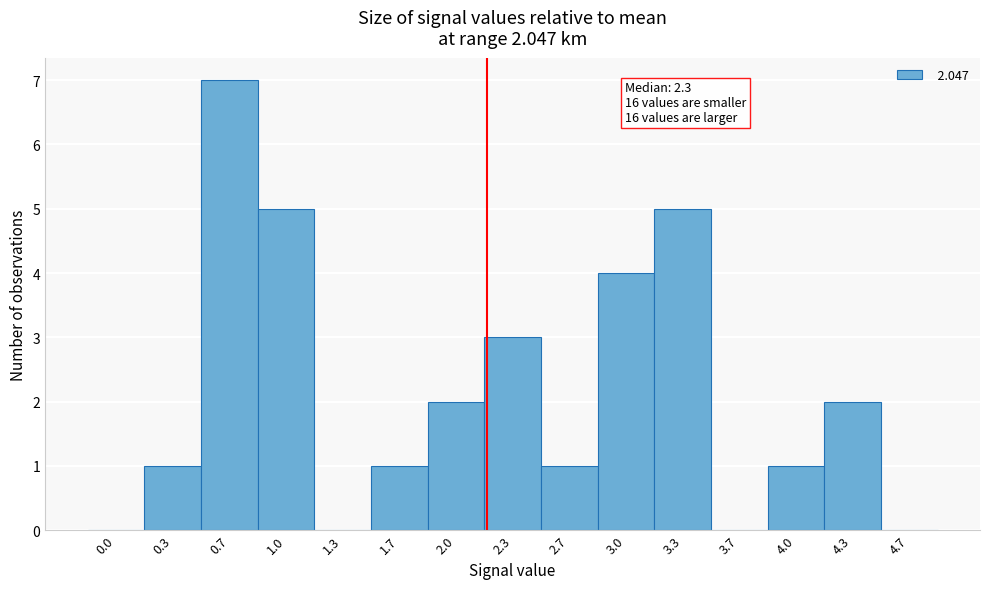

Reading right to left, transcribe all the data shown in this chart.

4.7=0	4.3=2	4.0=1	3.7=0	3.3=5	3.0=4	2.7=1	2.3=3	2.0=2	1.7=1	1.3=0	1.0=5	0.7=7	0.3=1	0.0=0